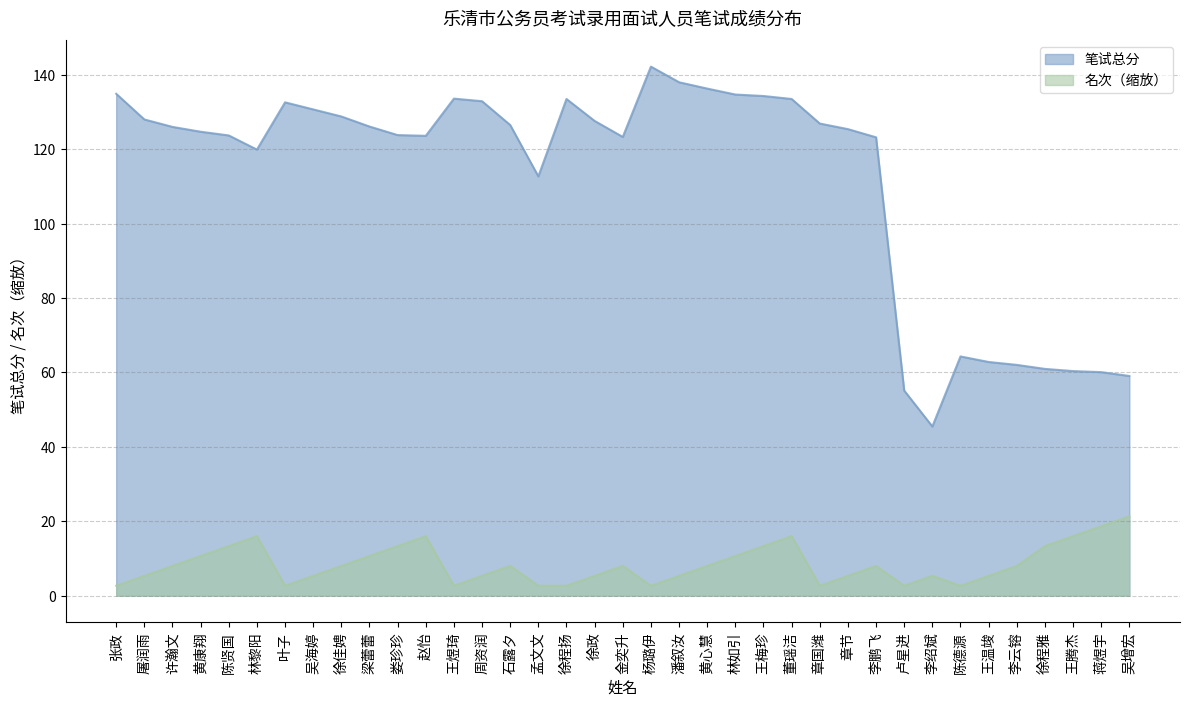

What is the difference between the maximum and minimum values in the 笔试总分 series?

96.7